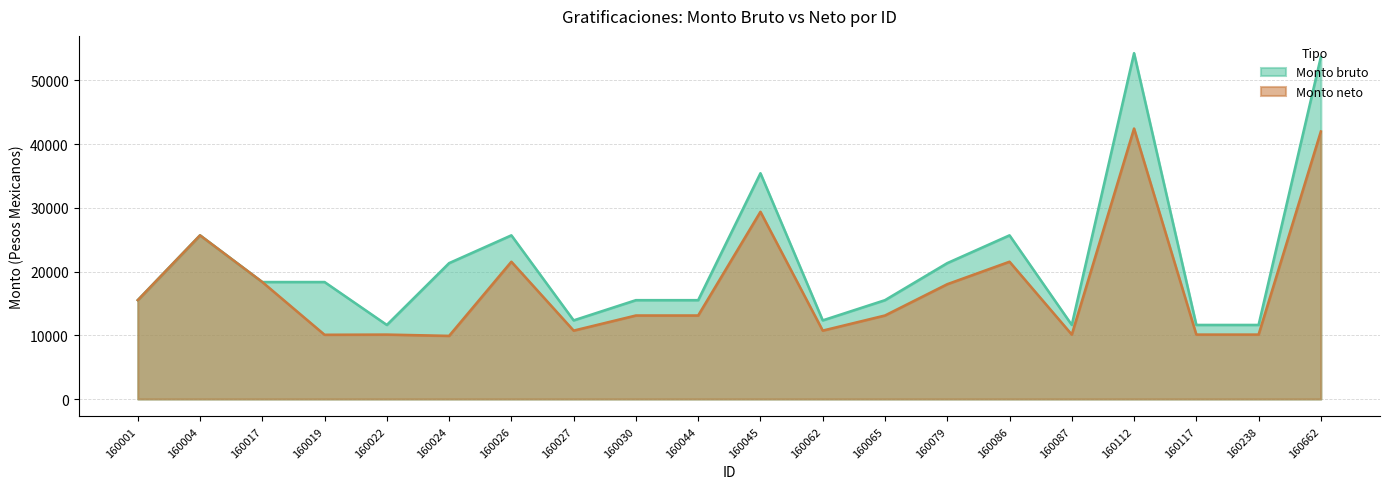

What is the sum of the Monto neto values at 160065 and 160027?

23844.7